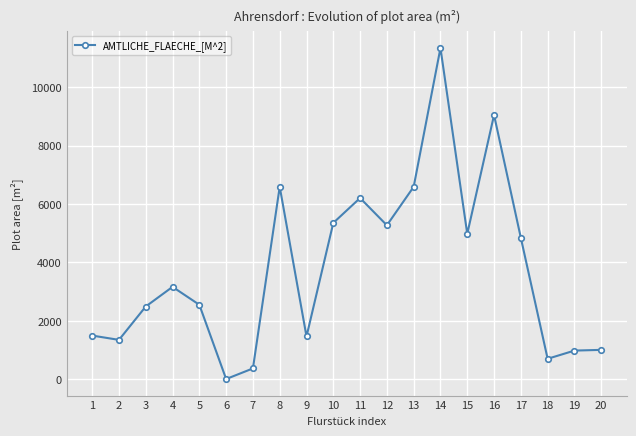

What is the difference between the maximum and minimum values?

11328